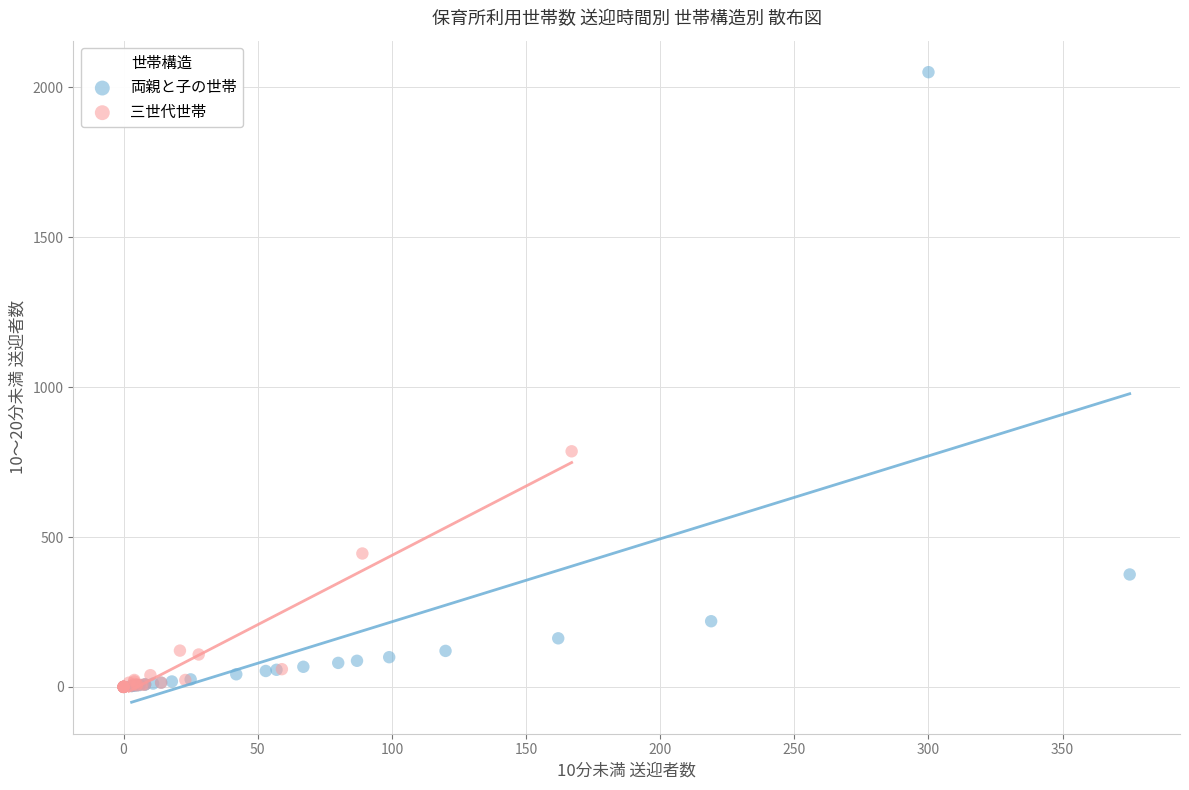

Which series contains the highest Y value?

両親と子の世帯